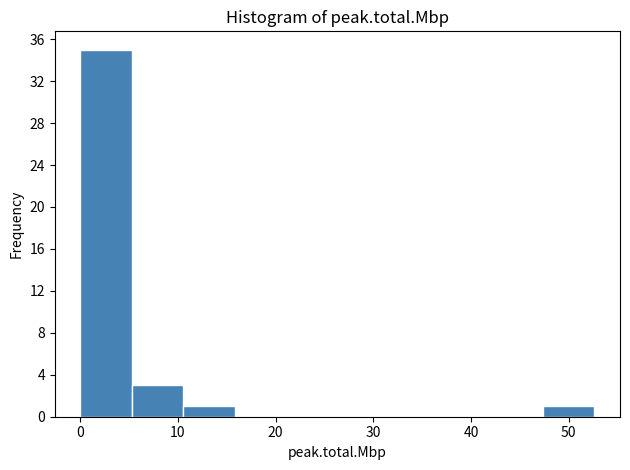

Reading left to right, list every bar in this chart as the range it spans on the x-axis followed by its height. Neither the bar edges nor the heights are printed on the chart, so give them approximately, as read against the axes.

0 to 5: 35
5 to 11: 3
11 to 16: 1
16 to 21: 0
21 to 26: 0
26 to 32: 0
32 to 37: 0
37 to 42: 0
42 to 47: 0
47 to 53: 1